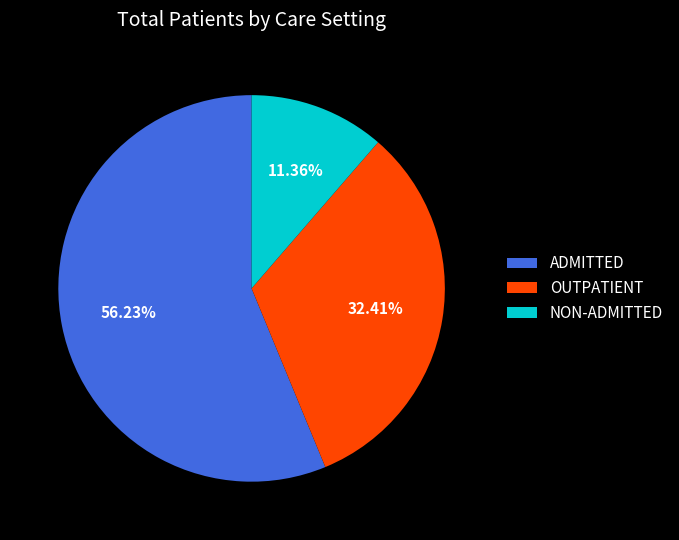

What is the ratio of the value at NON-ADMITTED to the value at OUTPATIENT?

0.4